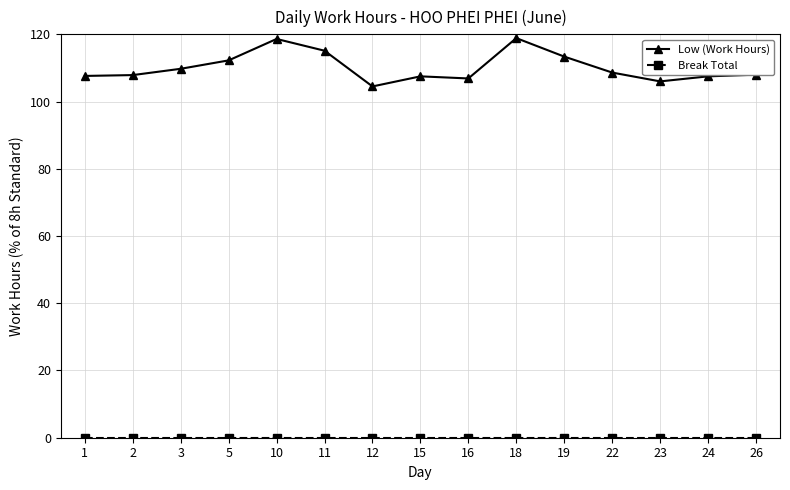

True or false: Low (Work Hours) has a value of 162.8 at 22.

False